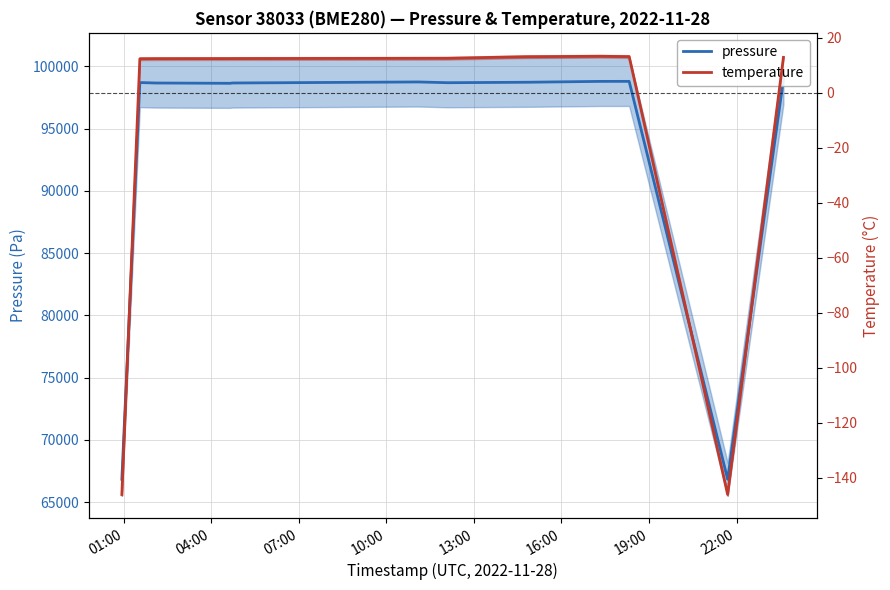

Which label corresponds to the smallest value in the chart?

01:00